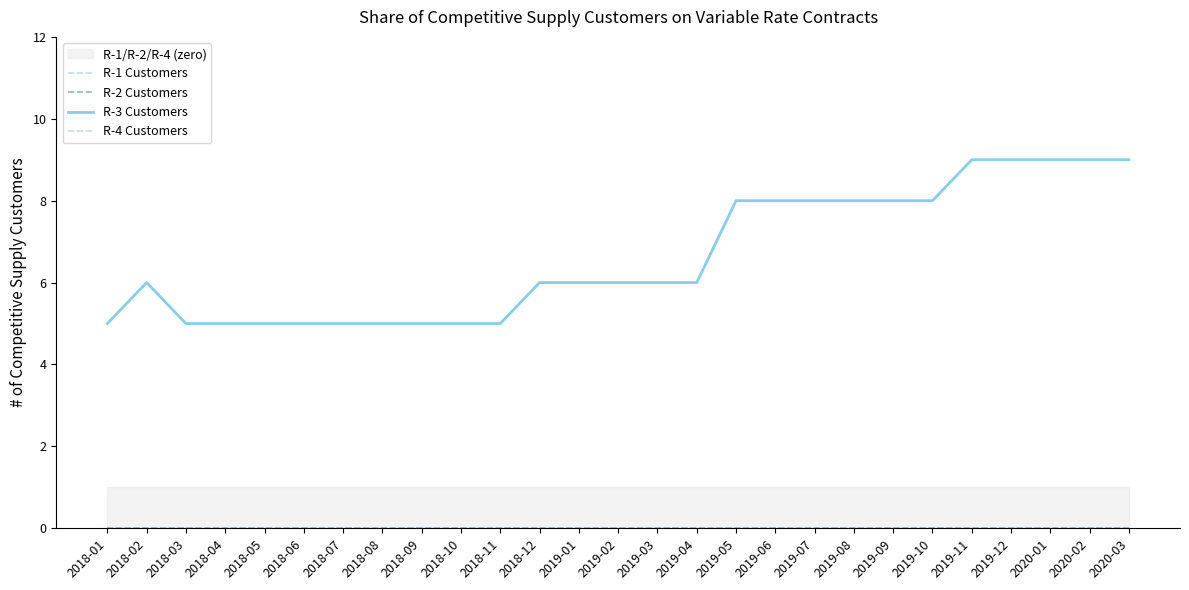

Which series has the largest range (max minus min)?

R-3 Customers